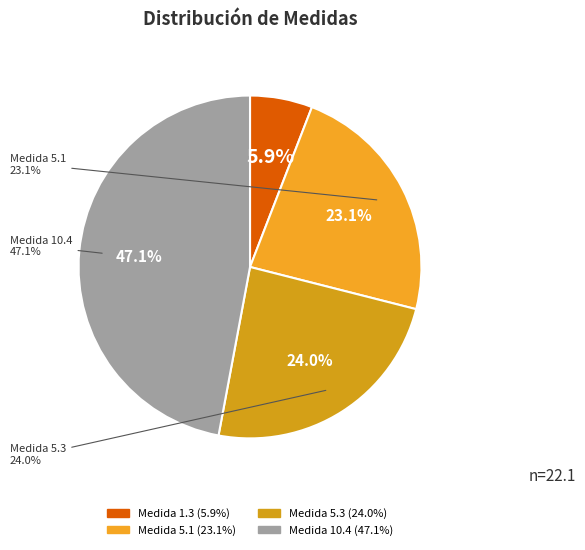

To the nearest percent, what is the combined percentage of 10.4.1, 10.4.2, 10.4.3, 10.4.4 and 5.1 (a), 5.1 (b), 5.1 (c), 5.1 (d)?

70%